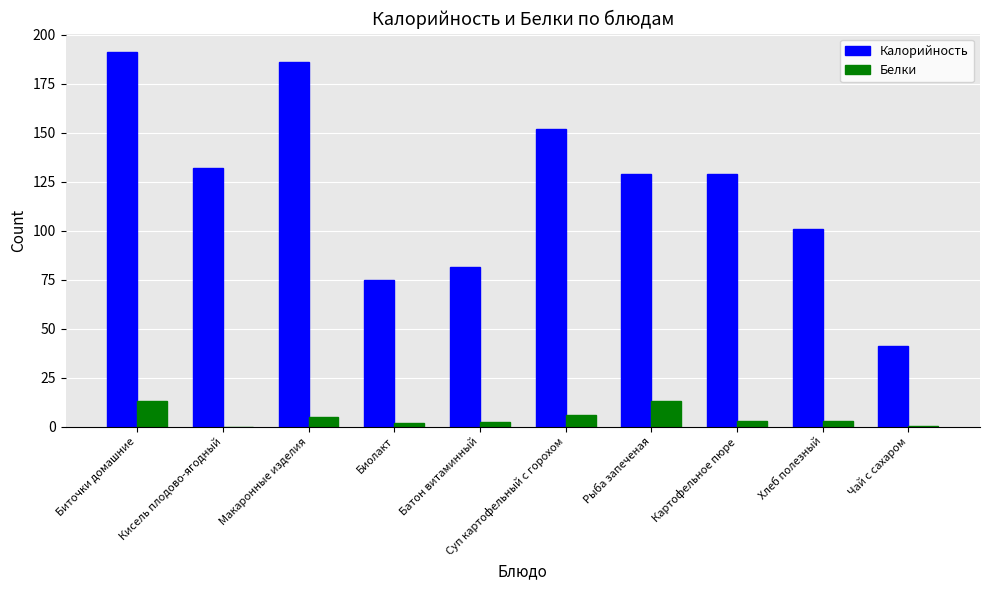

What is the maximum value for Калорийность?

191.0